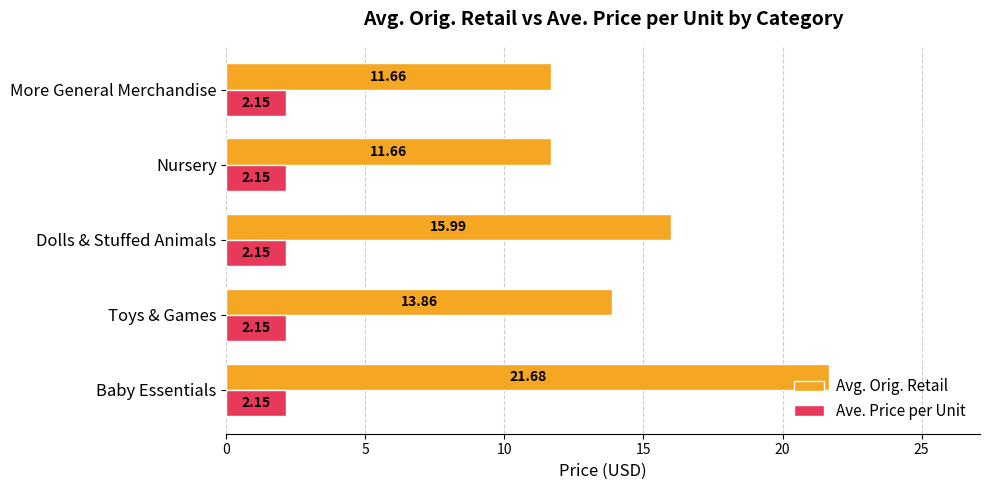

How many distinct data groups are displayed?

2